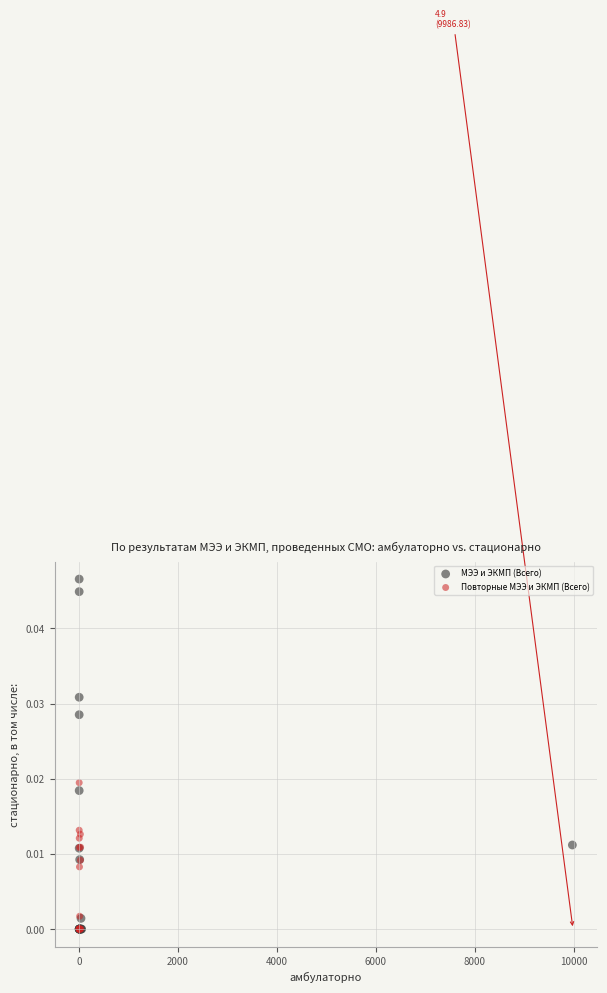

Which series reaches the maximum Y coordinate?

МЭЭ и ЭКМП (Всего)